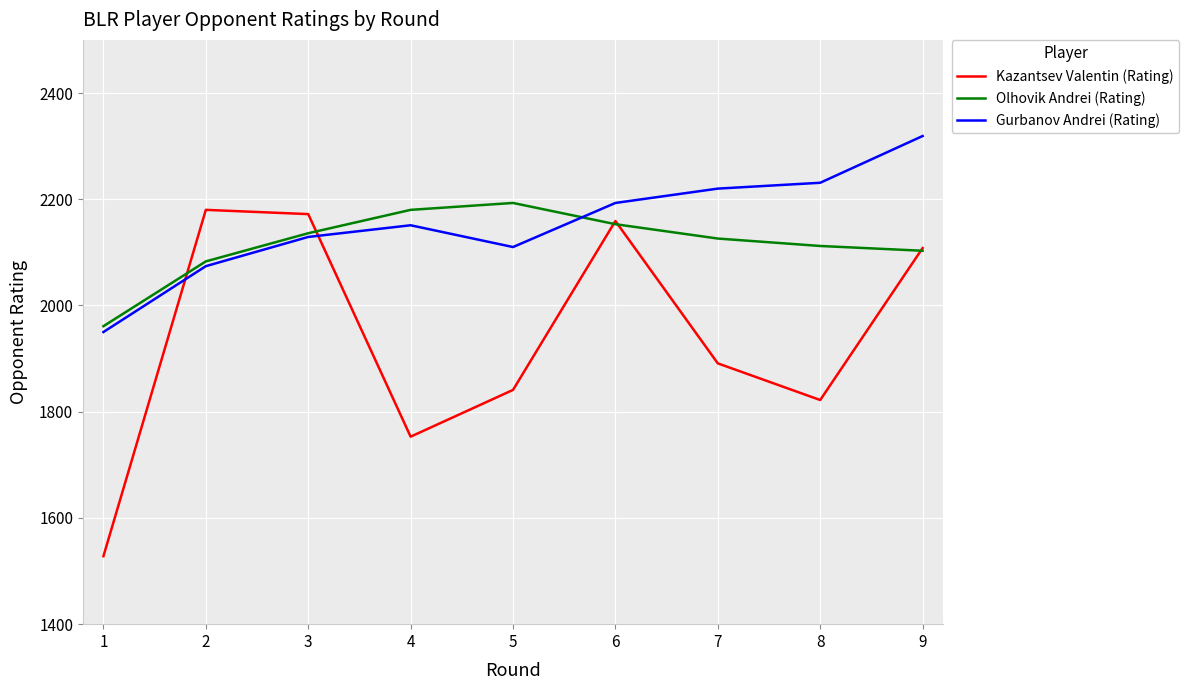

What value does the Kazantsev Valentin (Rating) series have at 4, to the nearest 50?

1750